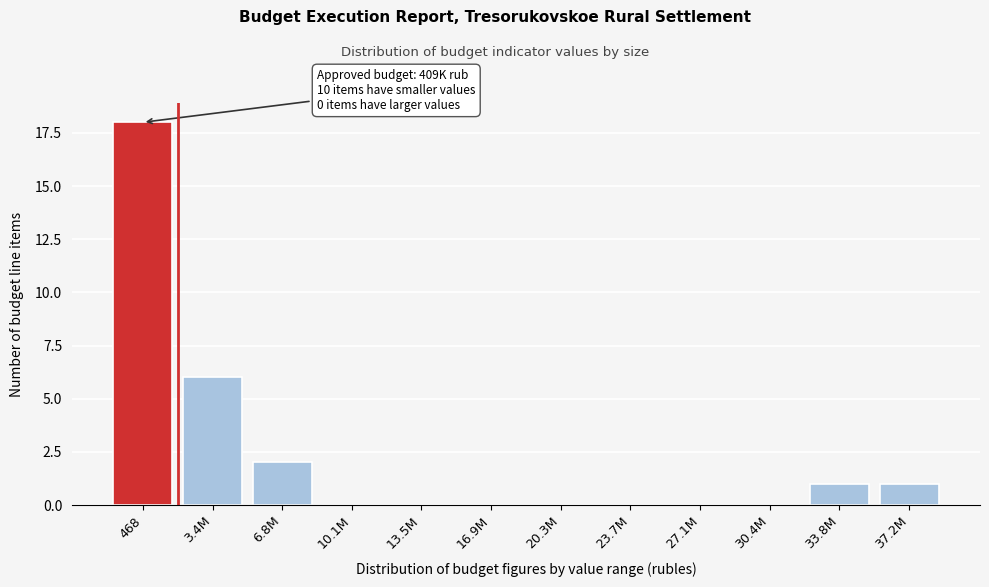

Reading left to right, extract all data points from this chart.

468=18	3.4M=6	6.8M=2	10.1M=0	13.5M=0	16.9M=0	20.3M=0	23.7M=0	27.1M=0	30.4M=0	33.8M=1	37.2M=1